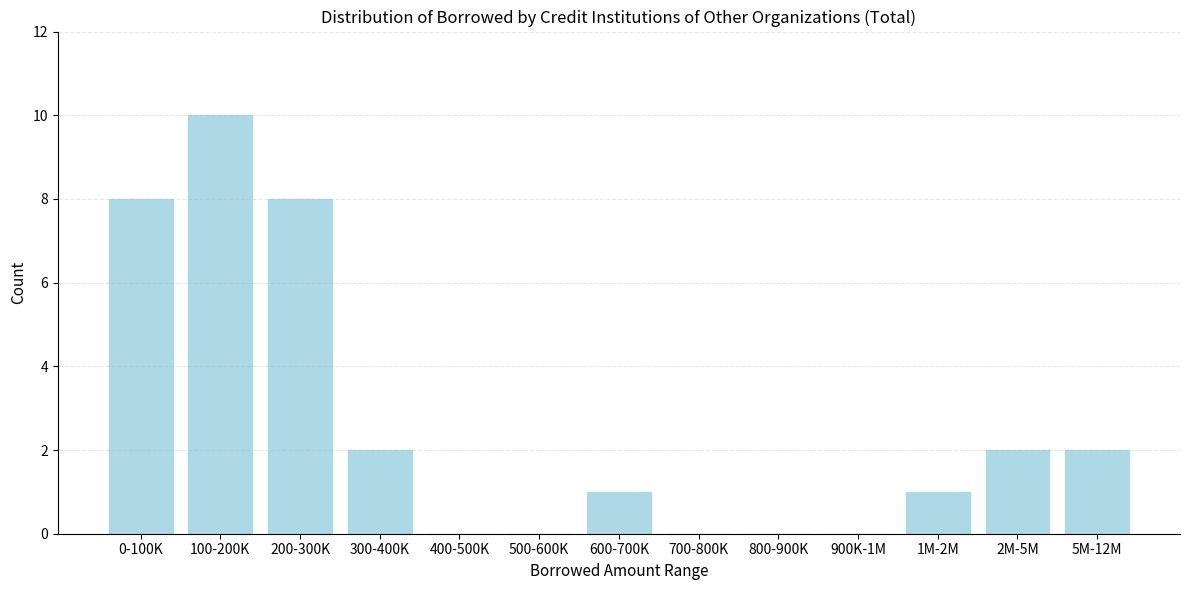

Reading right to left, what are all the values shown in this chart?

5M-12M=2	2M-5M=2	1M-2M=1	900K-1M=0	800-900K=0	700-800K=0	600-700K=1	500-600K=0	400-500K=0	300-400K=2	200-300K=8	100-200K=10	0-100K=8